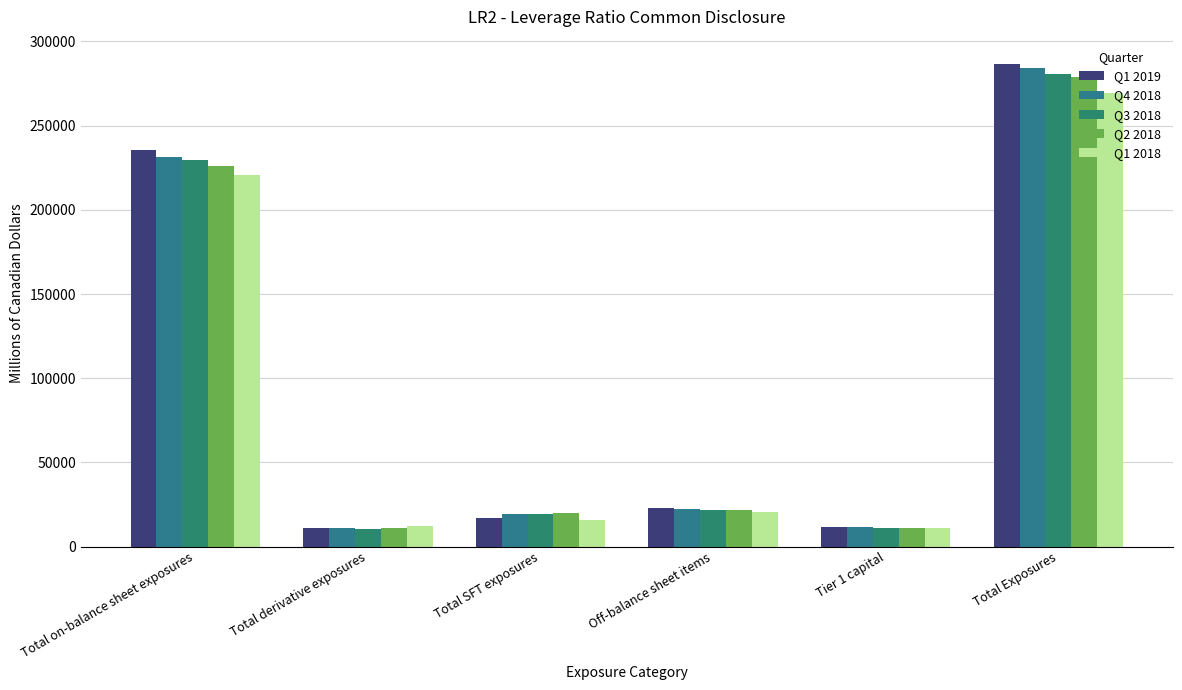

Which series has the widest spread of values?

Q1 2019